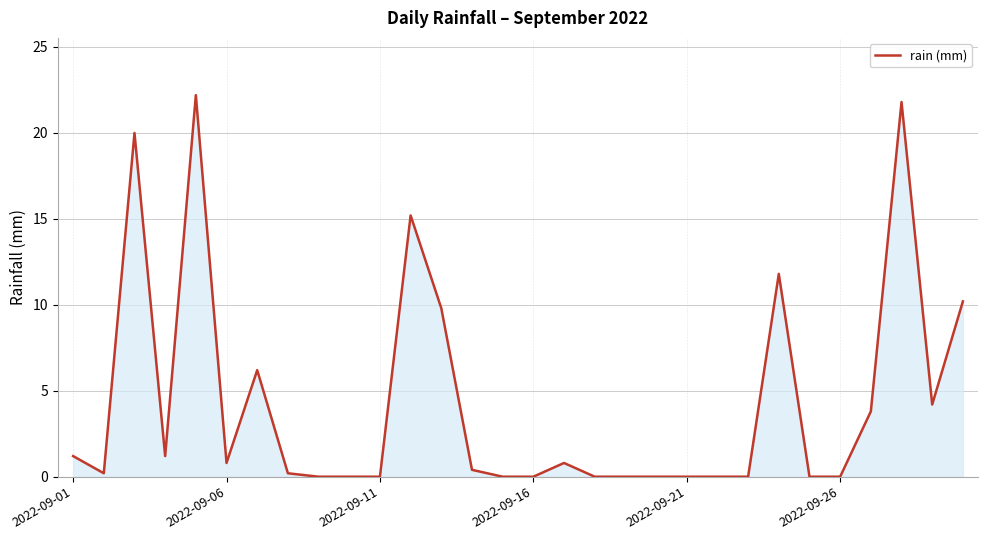

What is the greatest value displayed?

22.2